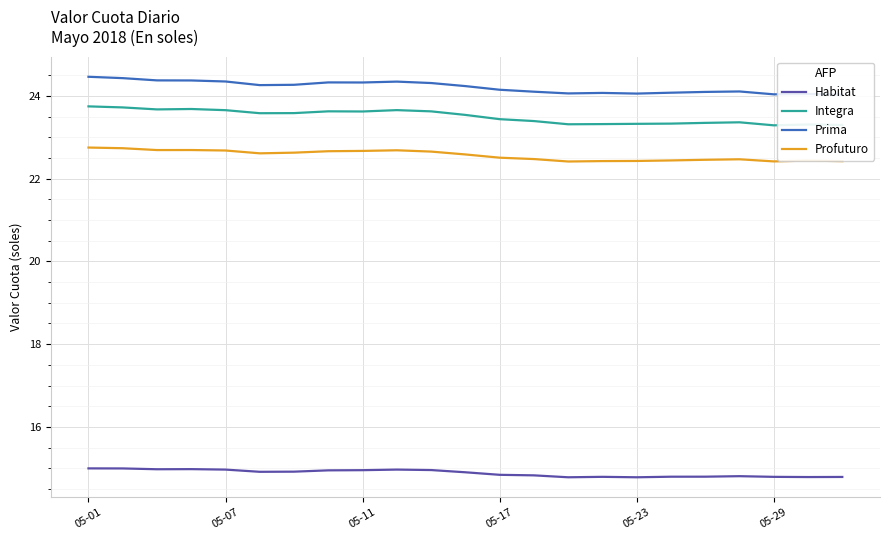

Reading left to right, list all the values displayed in this chart.

Habitat: 15.0	15.0	15.0	15.0	15.0	14.9	14.9	14.9	15.0	15.0	15.0	14.9	14.8	14.8	14.8	14.8	14.8	14.8	14.8	14.8	14.8	14.8	14.8
Integra: 23.8	23.7	23.7	23.7	23.7	23.6	23.6	23.6	23.6	23.7	23.6	23.5	23.4	23.4	23.3	23.3	23.3	23.3	23.4	23.4	23.3	23.3	23.3
Prima: 24.5	24.4	24.4	24.4	24.4	24.3	24.3	24.3	24.3	24.4	24.3	24.2	24.2	24.1	24.1	24.1	24.1	24.1	24.1	24.1	24.0	24.1	24.0
Profuturo: 22.8	22.7	22.7	22.7	22.7	22.6	22.6	22.7	22.7	22.7	22.7	22.6	22.5	22.5	22.4	22.4	22.4	22.4	22.5	22.5	22.4	22.4	22.4